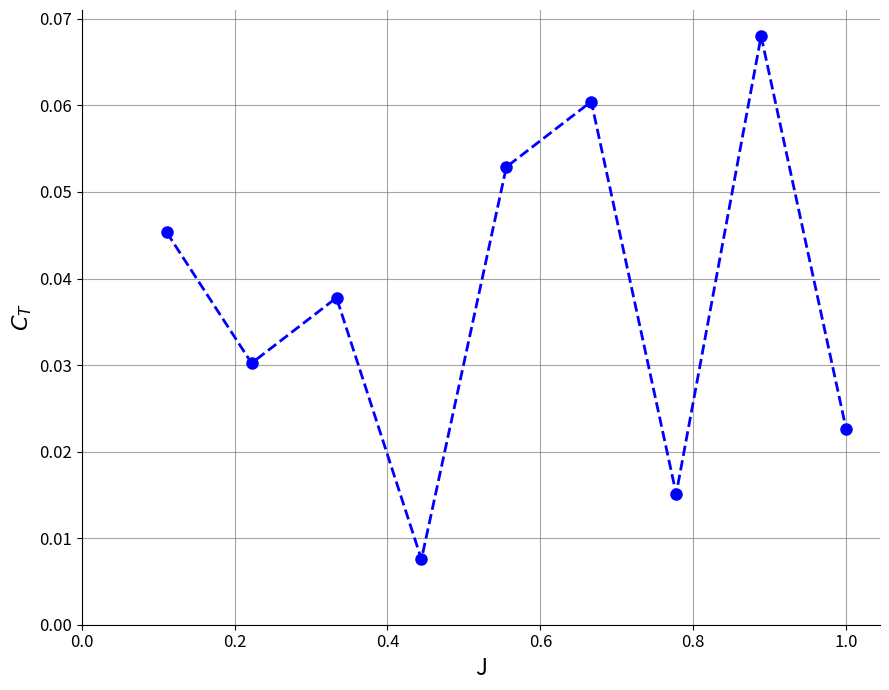

How many points are lower than both their immediate neighbors (excluding endpoints)?

3